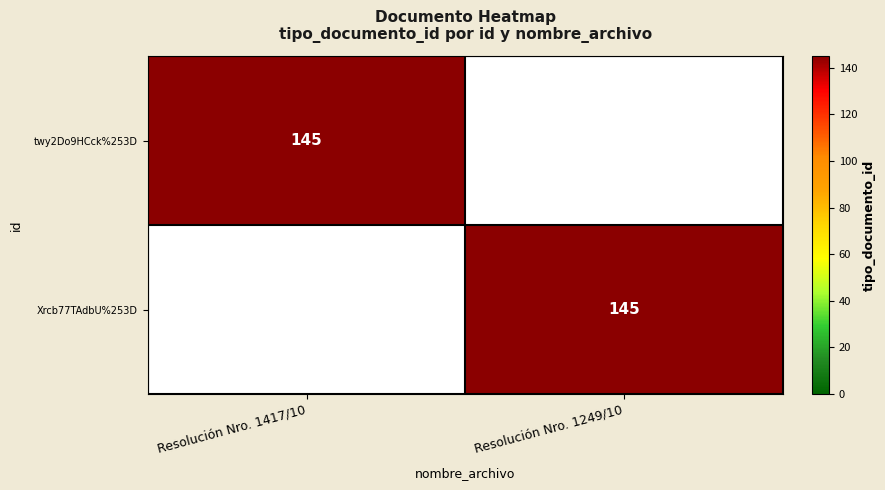

What is the spread (max minus min) of values at Resolución Nro. 1249/10?

145